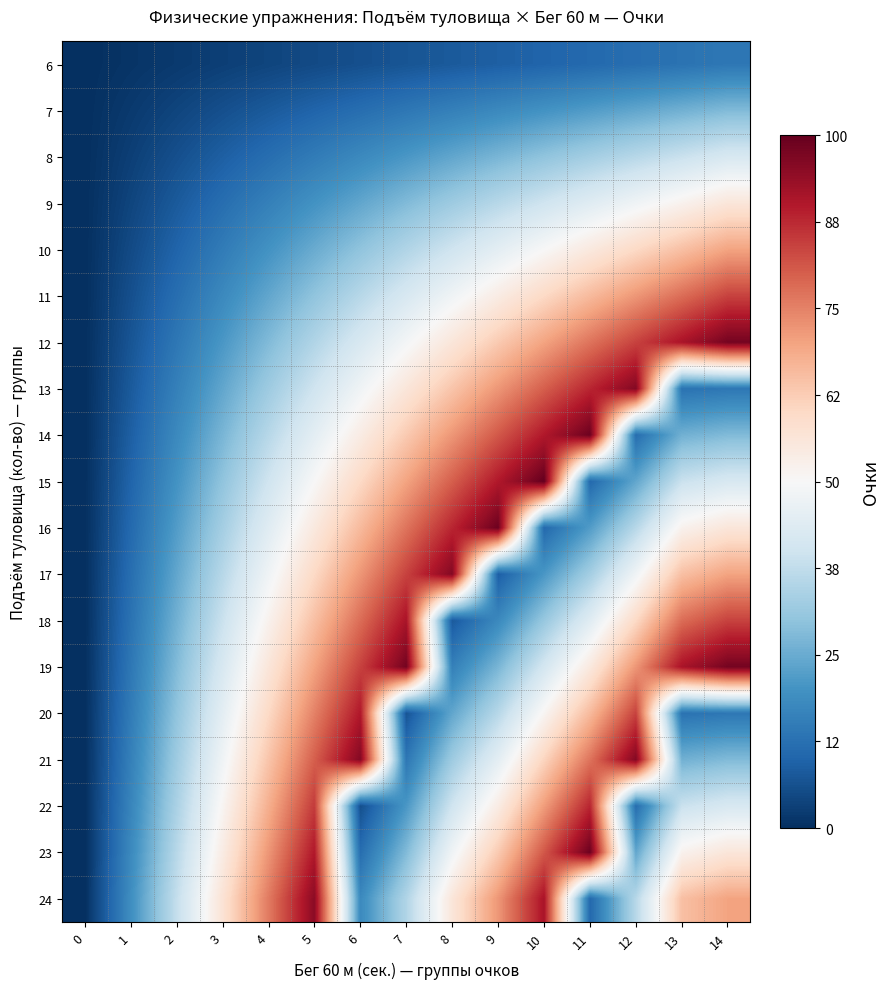

Between 4 and 9, which series saw the biggest shift?

16